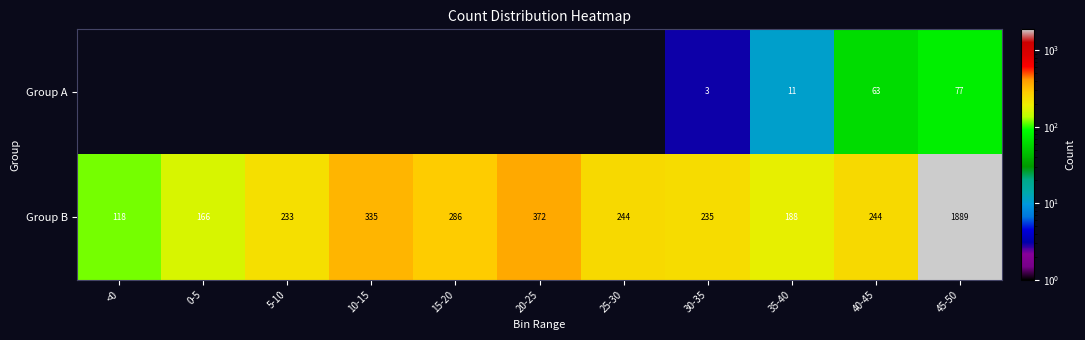

What is the sum of the Group B values at 25-30 and 40-45?

488